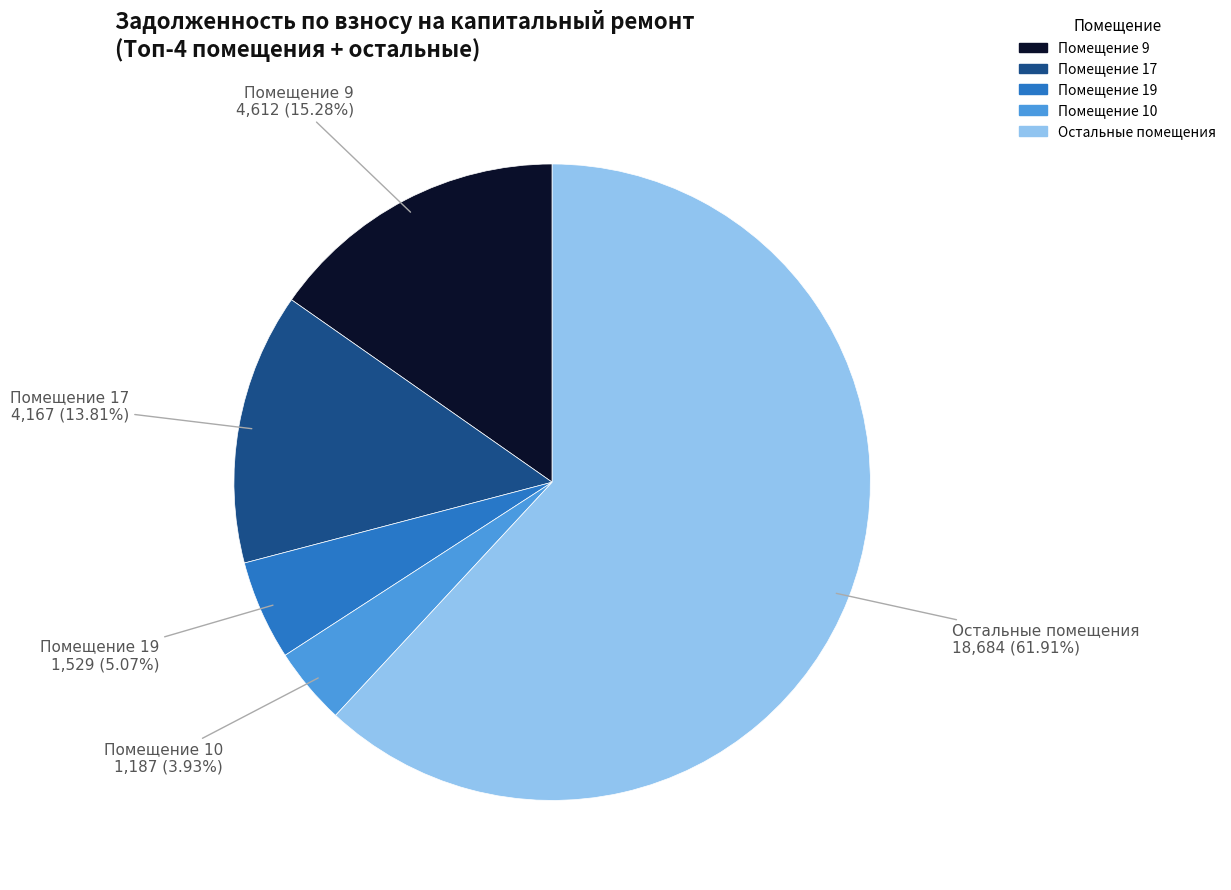

Is there a majority slice in this chart?

Yes